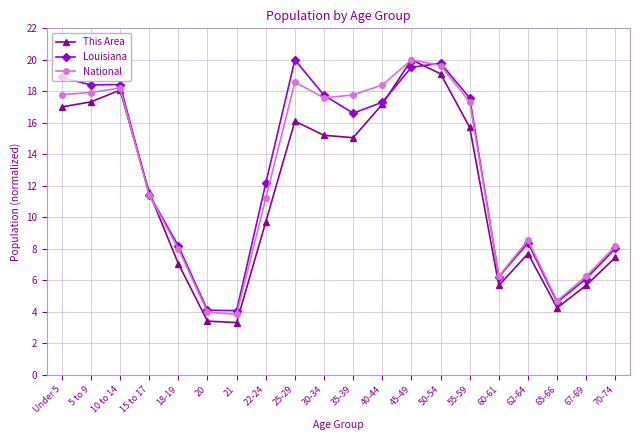

What is the maximum value shown in the chart?

20.0